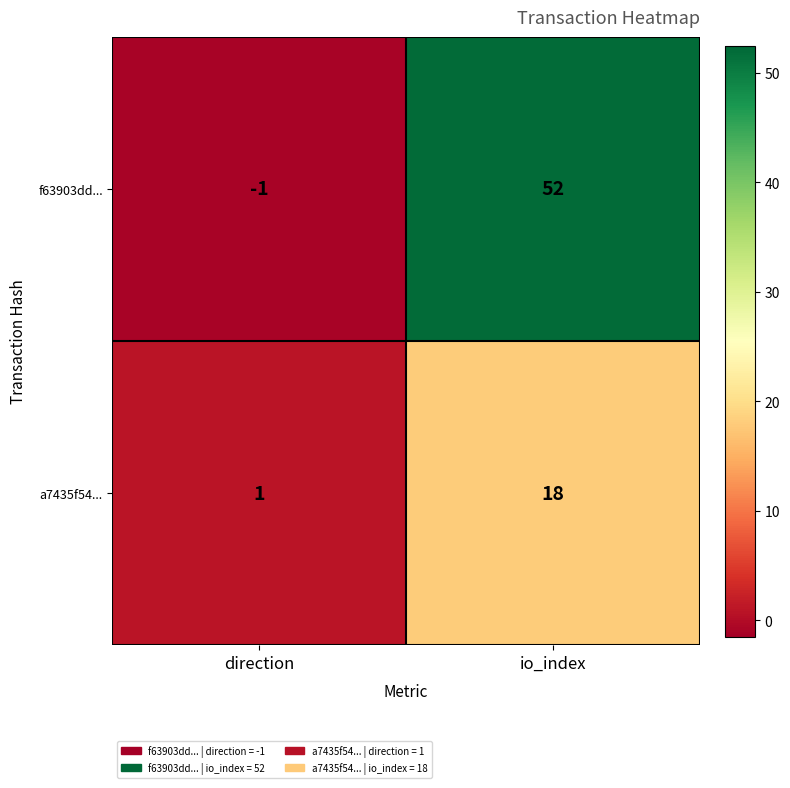

What is the difference between the maximum and minimum values in the f63903dd... series?

53